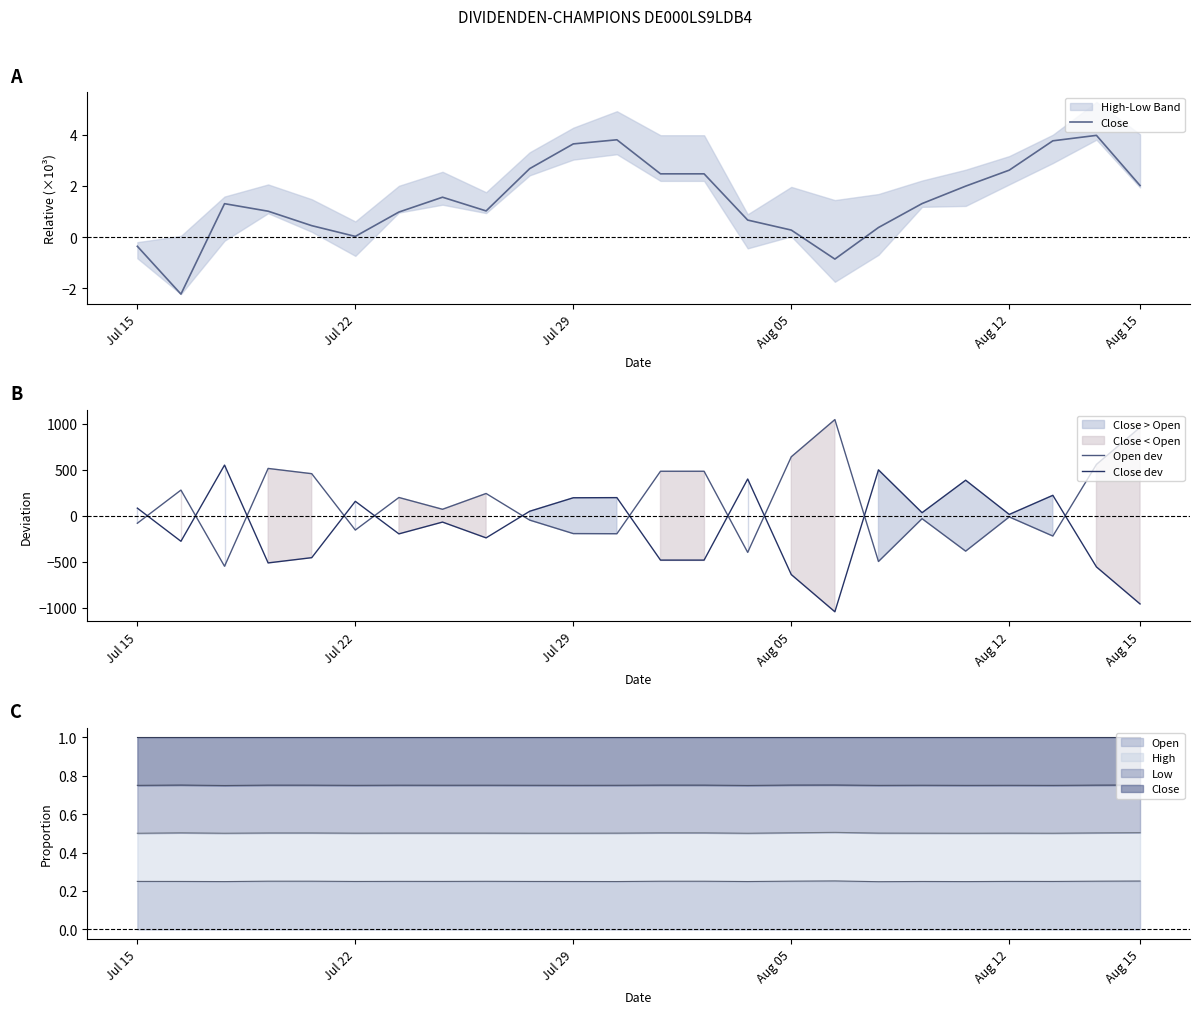

Which series ends up on top after the final intersection of Close dev and Open dev?

Open dev